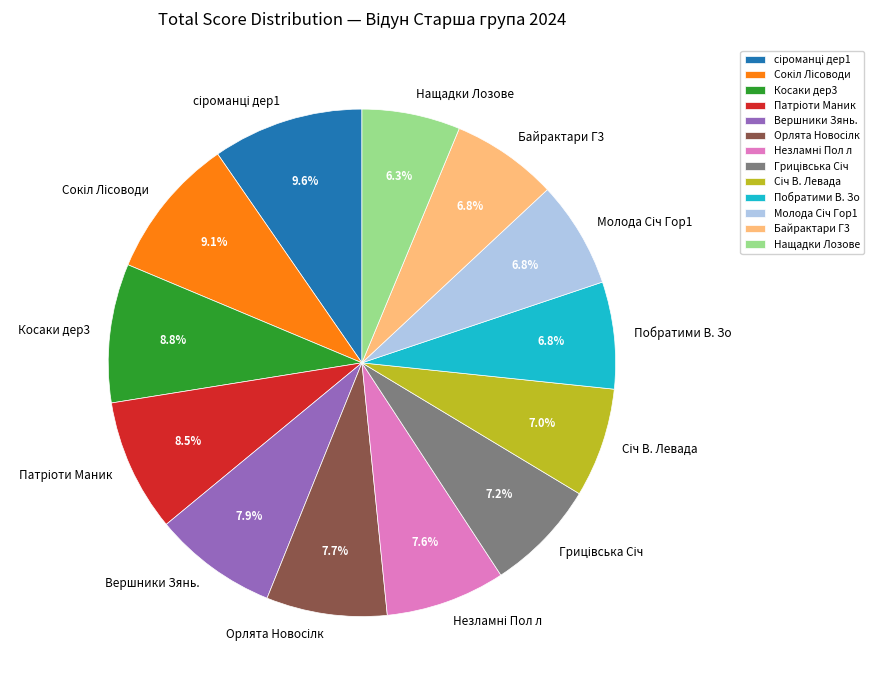

What percentage is NOT represented by Побратими В. Зо?

93.2%